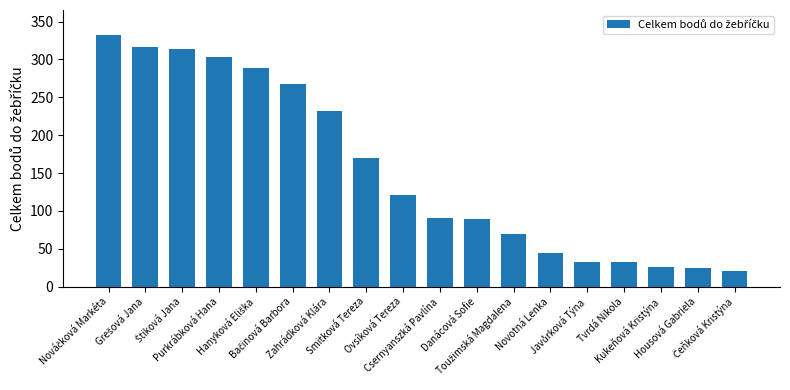

Read the value at Tvrdá Nikola, to the nearest 50.

50